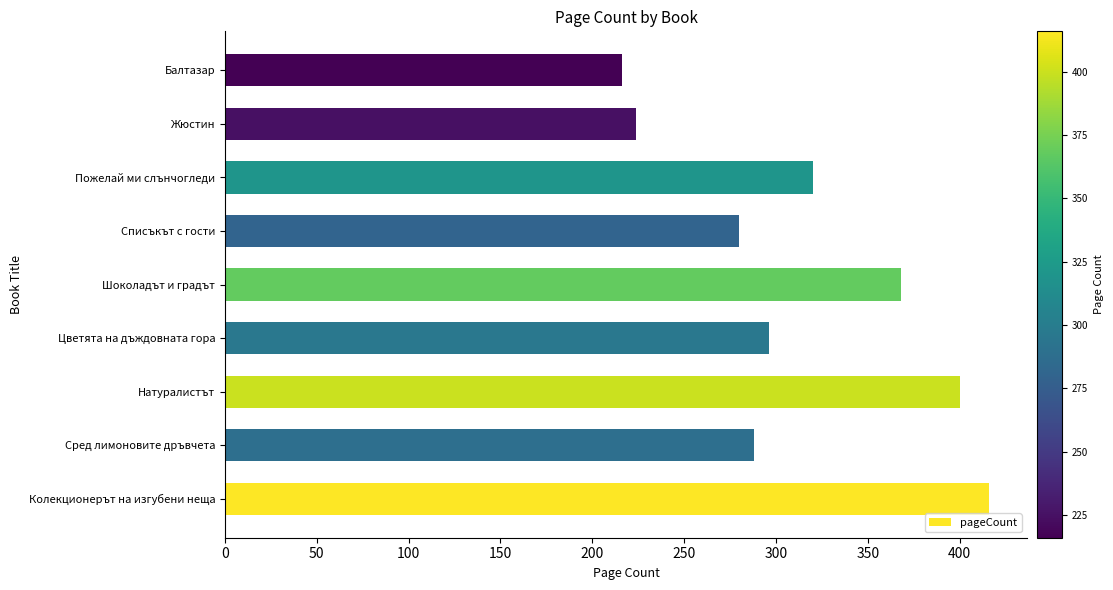

The chart shows a value of 368 at Шоколадът и градът. True or false?

True